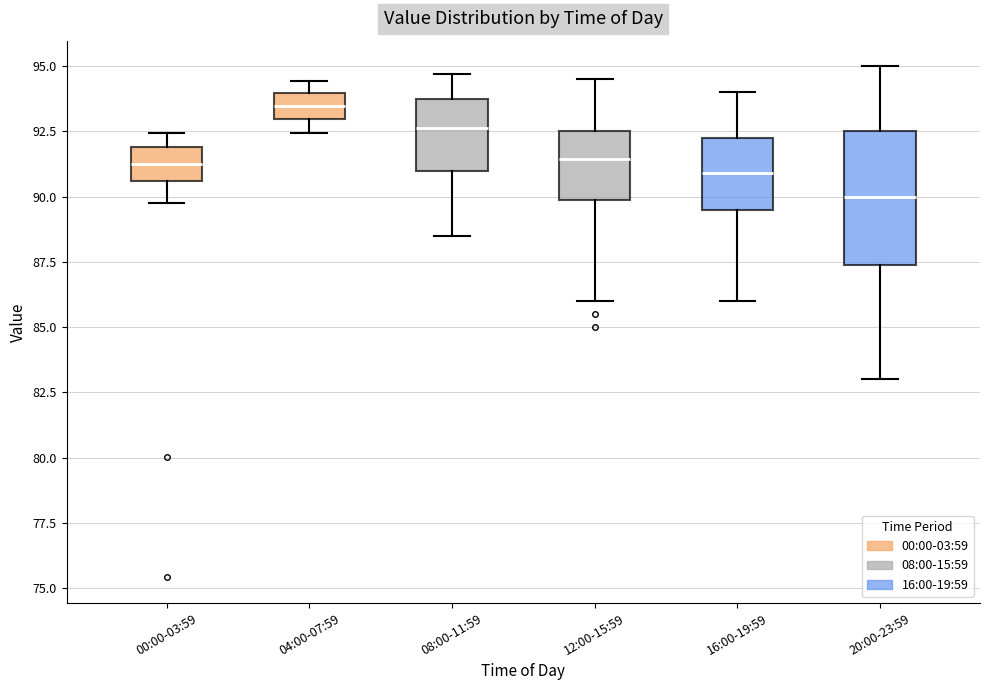

Reading left to right, read every box against the y-axis: the position of its median line, the range the box covers, and the ends of its whiskers. The values are not printed on the chart, so give them approximately, as read against the axis.

00:00-03:59: median 91.0, box 90.5 to 92.0, whiskers 89.5 to 92.5
04:00-07:59: median 93.5, box 93.0 to 94.0, whiskers 92.5 to 94.5
08:00-11:59: median 92.5, box 91.0 to 93.5, whiskers 88.5 to 94.5
12:00-15:59: median 91.5, box 90.0 to 92.5, whiskers 86.0 to 94.5
16:00-19:59: median 91.0, box 89.5 to 92.5, whiskers 86.0 to 94.0
20:00-23:59: median 90.0, box 87.5 to 92.5, whiskers 83.0 to 95.0